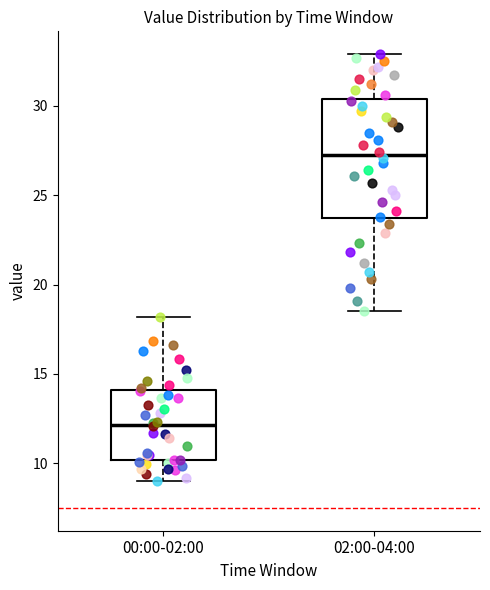

Reading left to right, read every box against the y-axis: the position of its median line, the range the box covers, and the ends of its whiskers. The values are not printed on the chart, so give them approximately, as read against the axis.

00:00-02:00: median 12.0, box 10.0 to 14.0, whiskers 9.0 to 18.0
02:00-04:00: median 27.5, box 23.5 to 30.5, whiskers 18.5 to 33.0